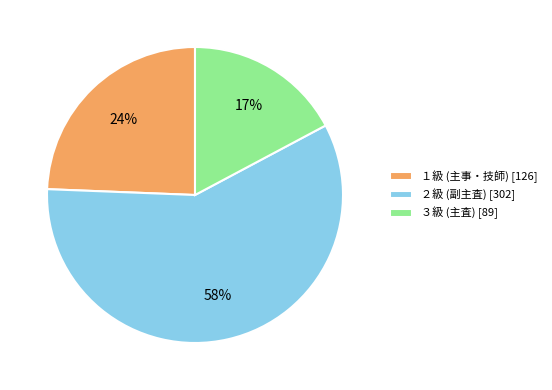

Does ３級 (主査) represent more than half of the total?

No